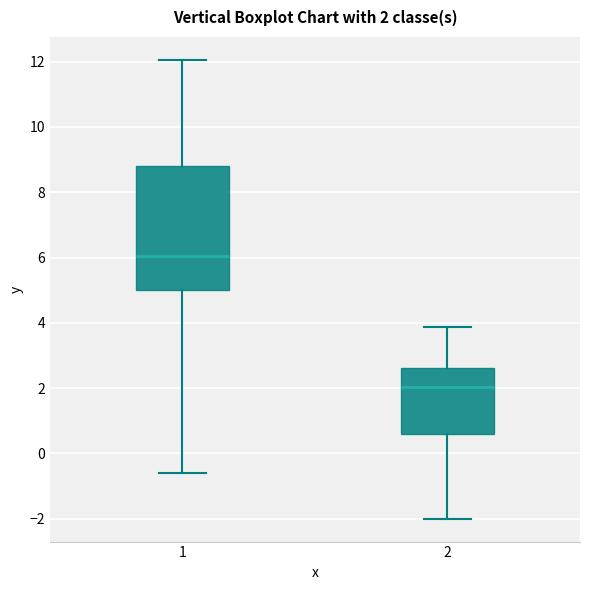

Comparing the boxes themselves (not the whiskers), which one is the tallest?

1